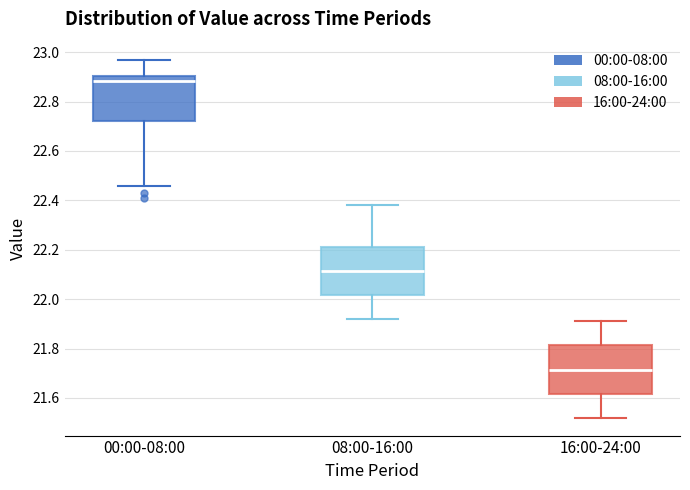

Reading left to right, transcribe this box plot: for each box, give where its median line is, the range the box spans, and where its two whiskers end, as read against the y-axis. The values are not printed on the chart, so give them approximately, as read against the axis.

00:00-08:00: median 22.88, box 22.72 to 22.90, whiskers 22.46 to 22.98
08:00-16:00: median 22.12, box 22.02 to 22.22, whiskers 21.92 to 22.38
16:00-24:00: median 21.72, box 21.62 to 21.82, whiskers 21.52 to 21.92